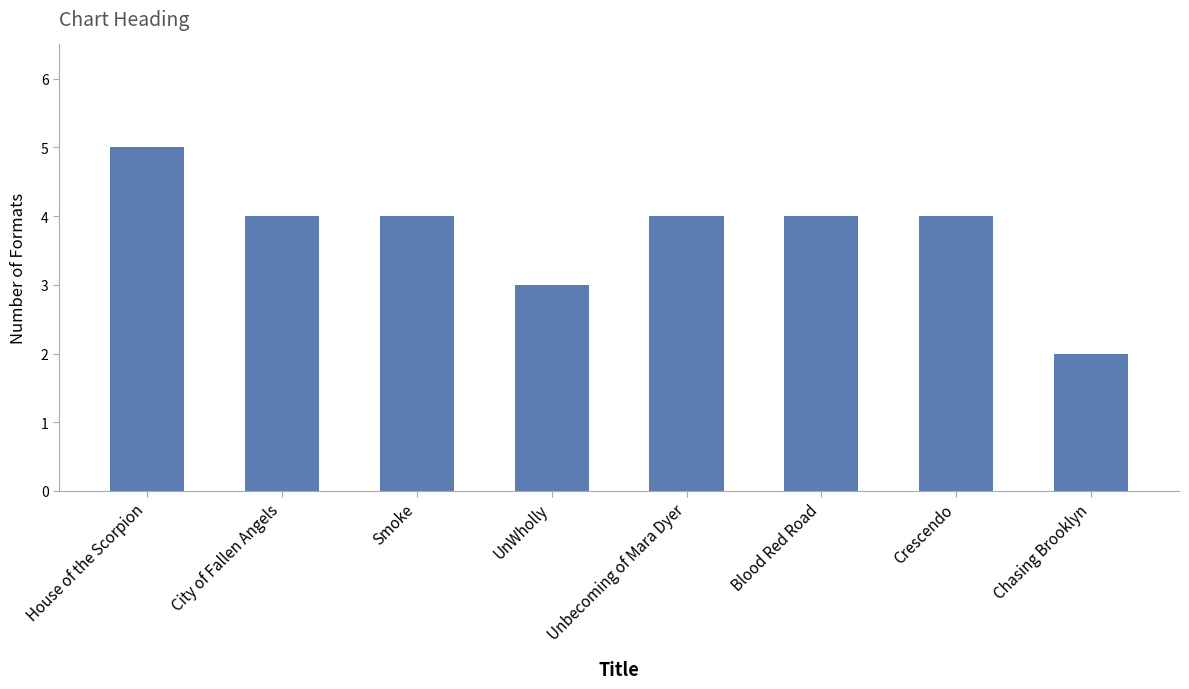

Reading right to left, transcribe all the data shown in this chart.

Chasing Brooklyn=2	Crescendo=4	Blood Red Road=4	Unbecoming of Mara Dyer=4	UnWholly=3	Smoke=4	City of Fallen Angels=4	House of the Scorpion=5